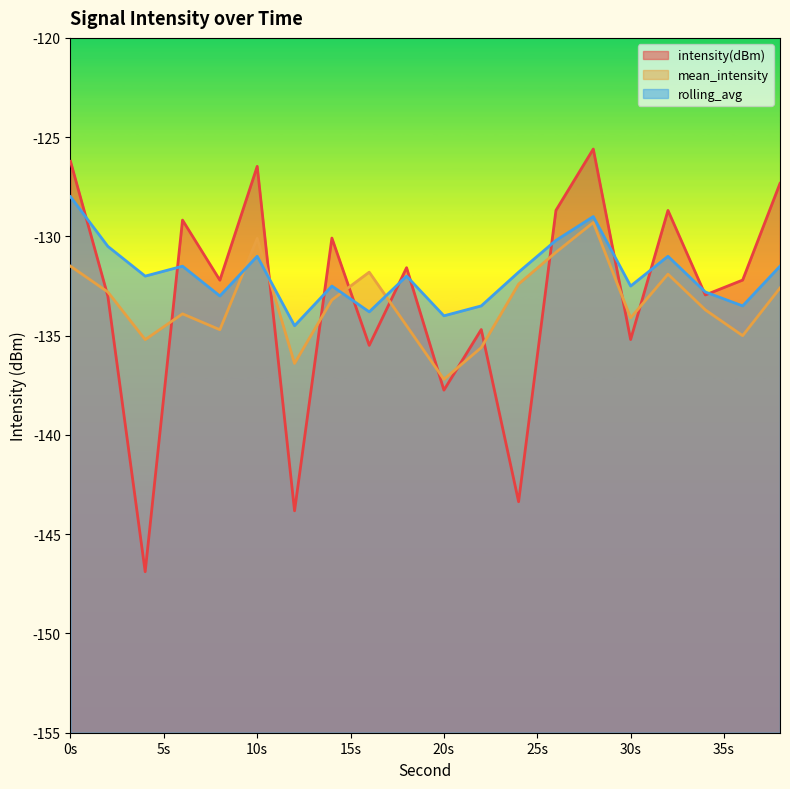

Is it true that intensity(dBm) equals -130.1 at 14?

True